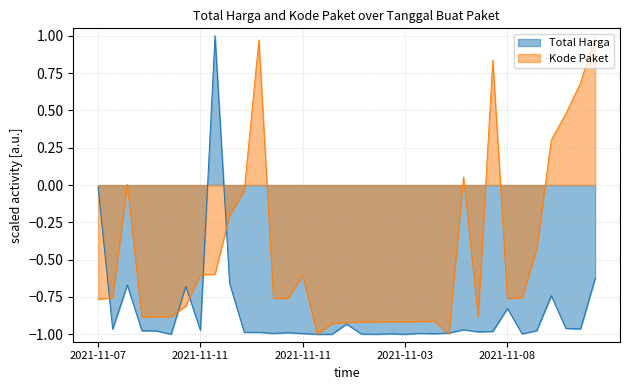

Which series has the largest total across all categories?

Kode Paket